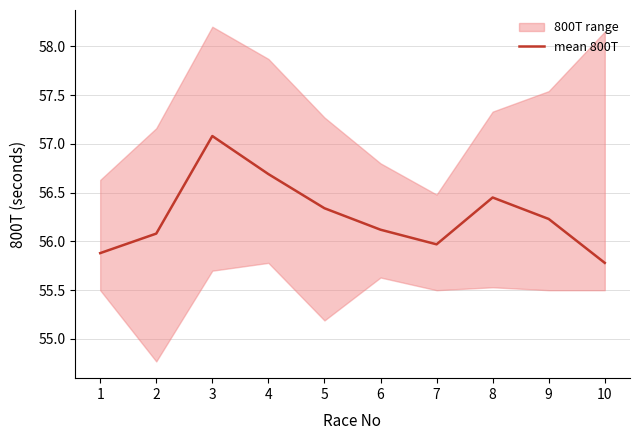

Rank the categories by value from highest to lowest.

3, 4, 8, 5, 9, 6, 2, 7, 1, 10